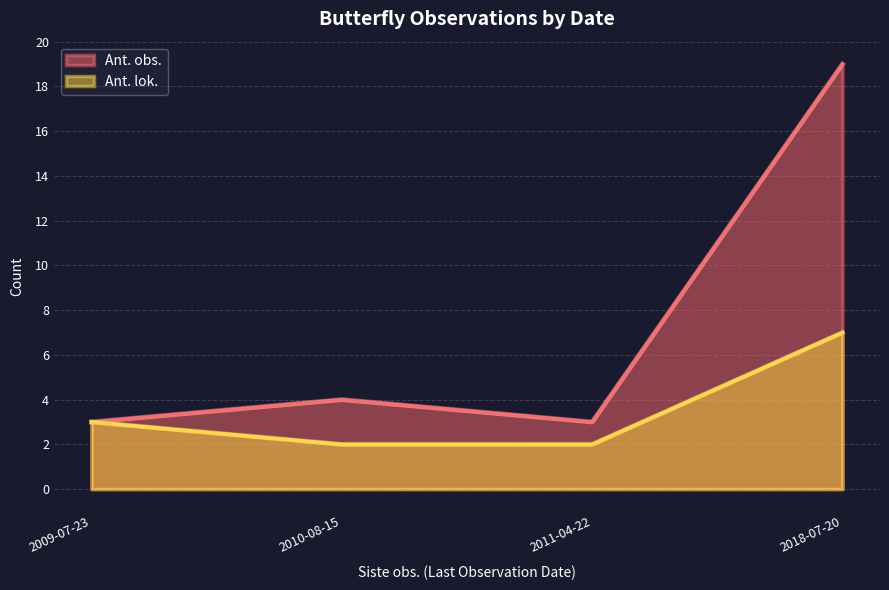

List the series in order of their peak value, lowest first.

Ant. lok., Ant. obs.